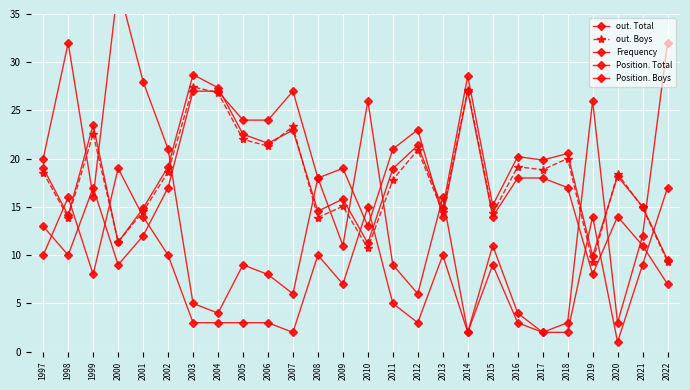

At which category does the chart reach its minimum across all series?

2020